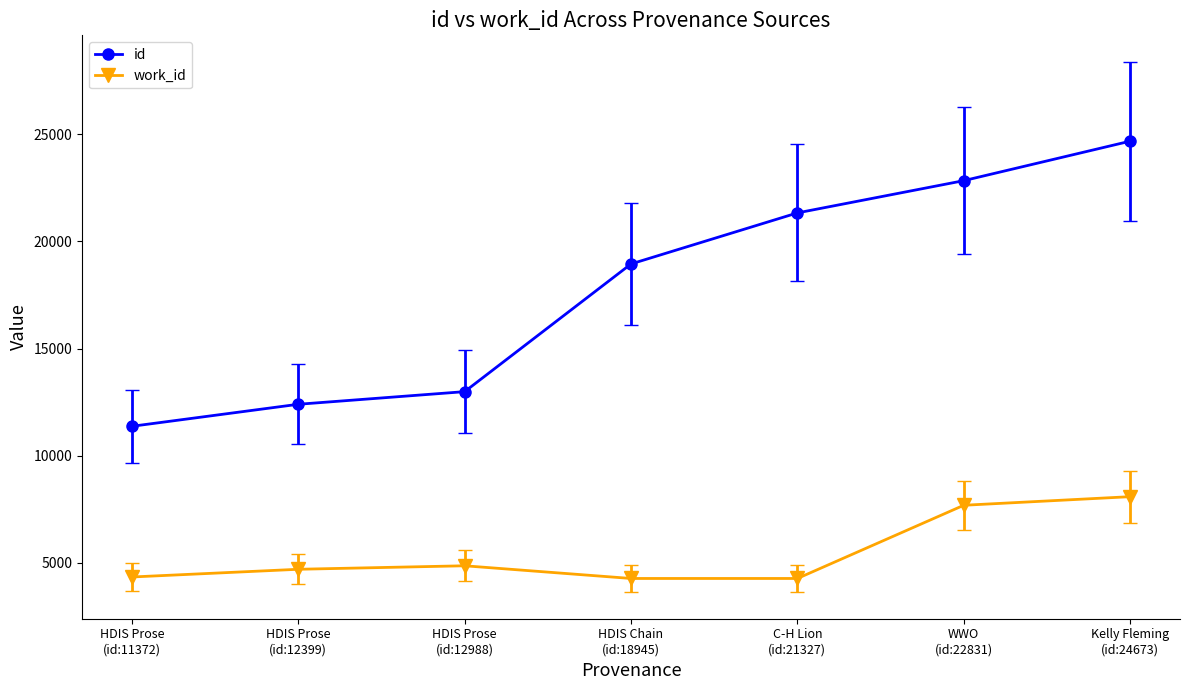

Between HDIS Prose
(id:11372) and C-H Lion
(id:21327), which series saw the biggest shift?

id